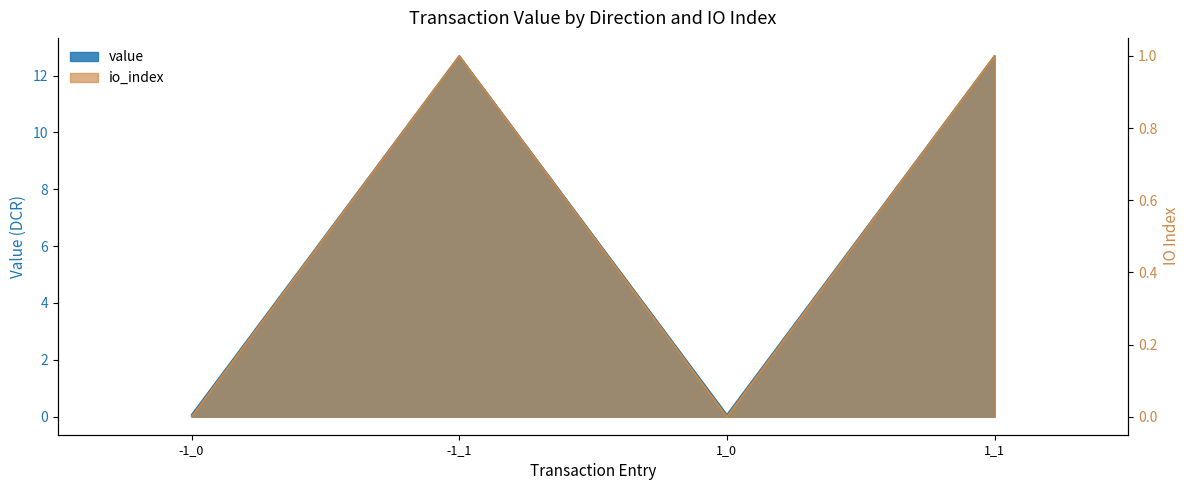

What is the maximum value for value?

12.7